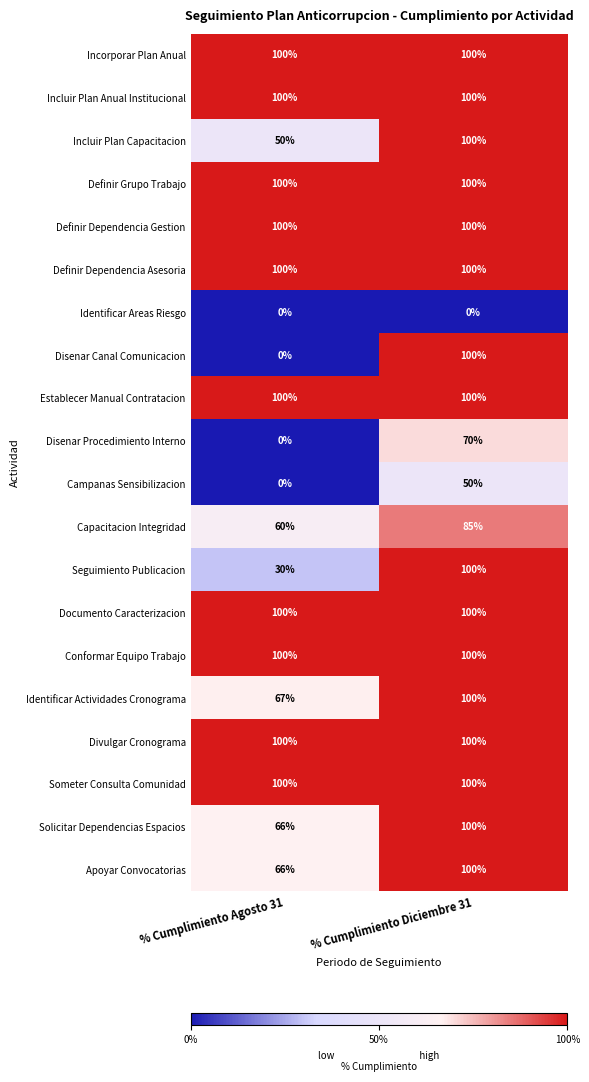

Which series changed the most between % Cumplimiento Agosto 31 and % Cumplimiento Diciembre 31?

Disenar Canal Comunicacion